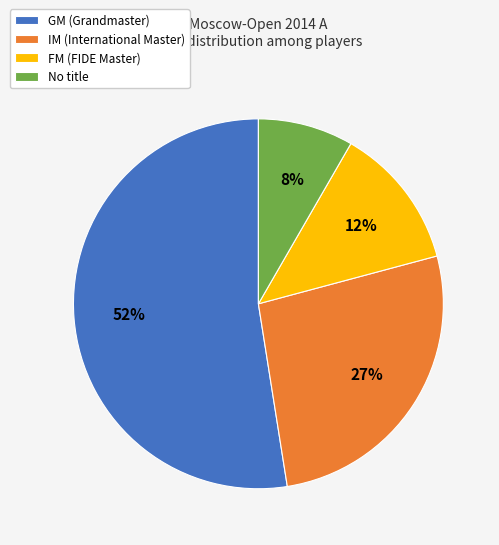

To the nearest percent, what is the average slice percentage?

25%